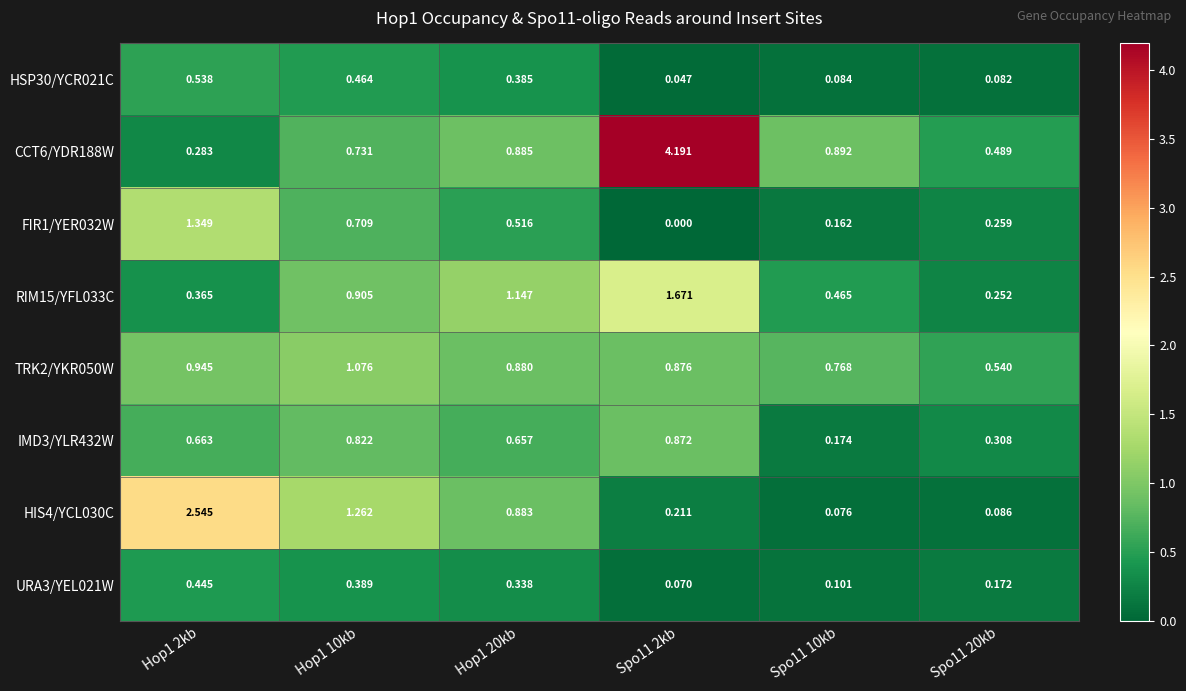

Is the value of IMD3/YLR432W at Spo11 2kb greater than the value of CCT6/YDR188W at Hop1 10kb?

Yes